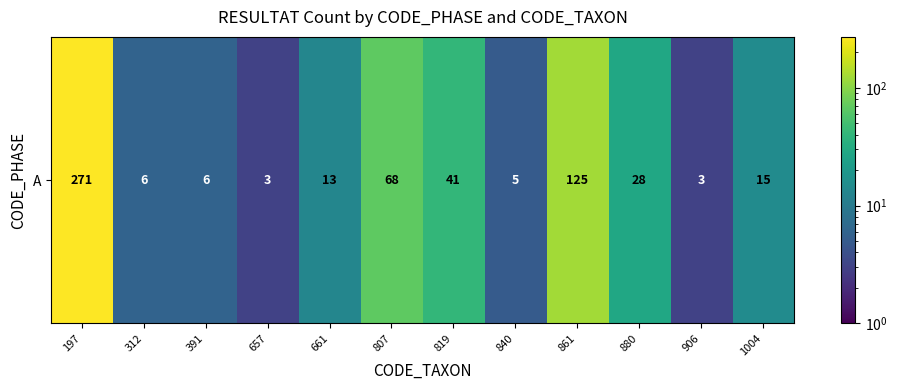

List the labels in order of value, smallest first.

657, 906, 840, 312, 391, 661, 1004, 880, 819, 807, 861, 197